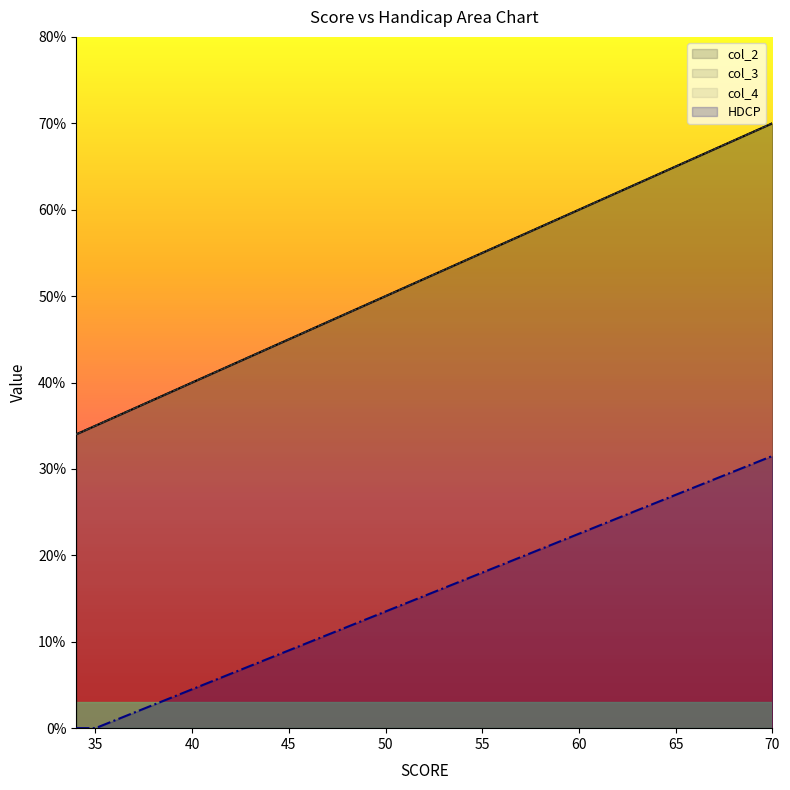

What is the highest value of the col_4 series?

70.0